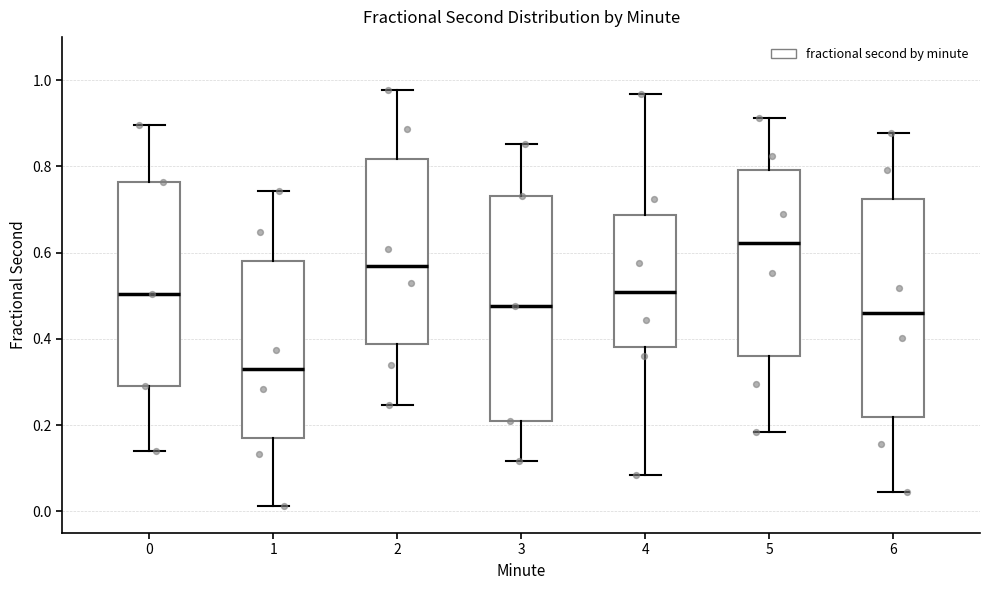

Reading left to right, read every box against the y-axis: the position of its median line, the range the box covers, and the ends of its whiskers. The values are not printed on the chart, so give them approximately, as read against the axis.

0: median 0.50, box 0.30 to 0.76, whiskers 0.14 to 0.90
1: median 0.32, box 0.18 to 0.58, whiskers 0.02 to 0.74
2: median 0.56, box 0.38 to 0.82, whiskers 0.24 to 0.98
3: median 0.48, box 0.22 to 0.74, whiskers 0.12 to 0.86
4: median 0.50, box 0.38 to 0.68, whiskers 0.08 to 0.96
5: median 0.62, box 0.36 to 0.80, whiskers 0.18 to 0.92
6: median 0.46, box 0.22 to 0.72, whiskers 0.04 to 0.88